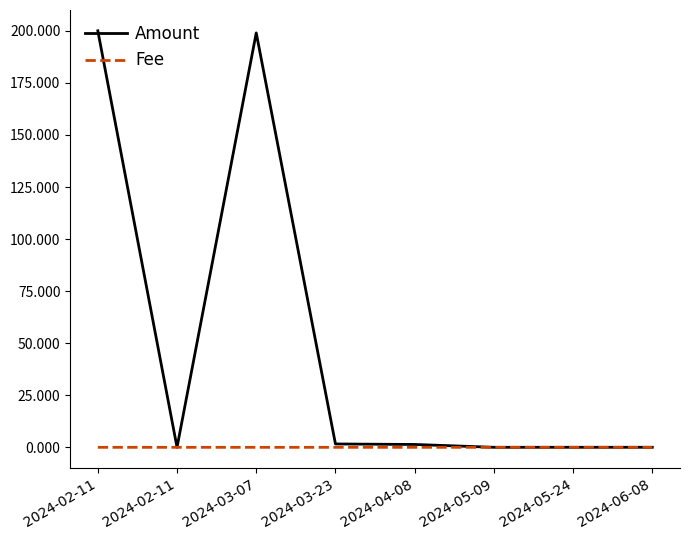

What is the highest value of the Amount series?

200.0